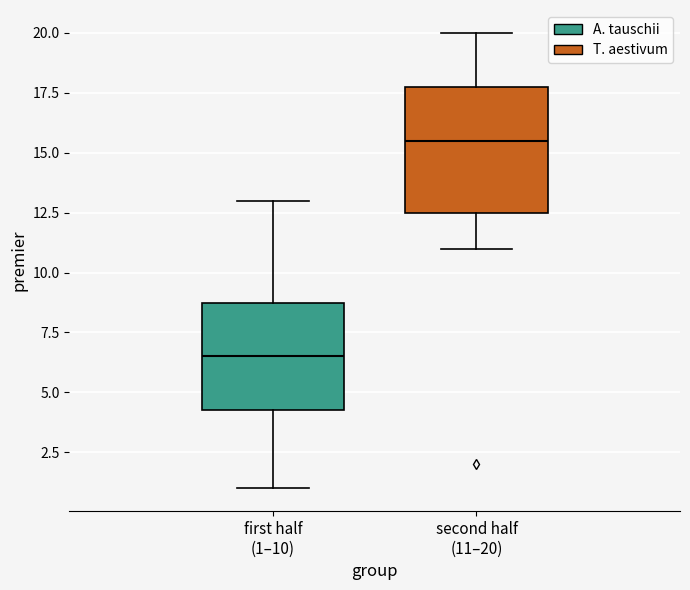

Where is the upper edge of the box for first half (1–10) on the y-axis? The values are not printed on the chart, so give them approximately, as read against the axis.

9.0